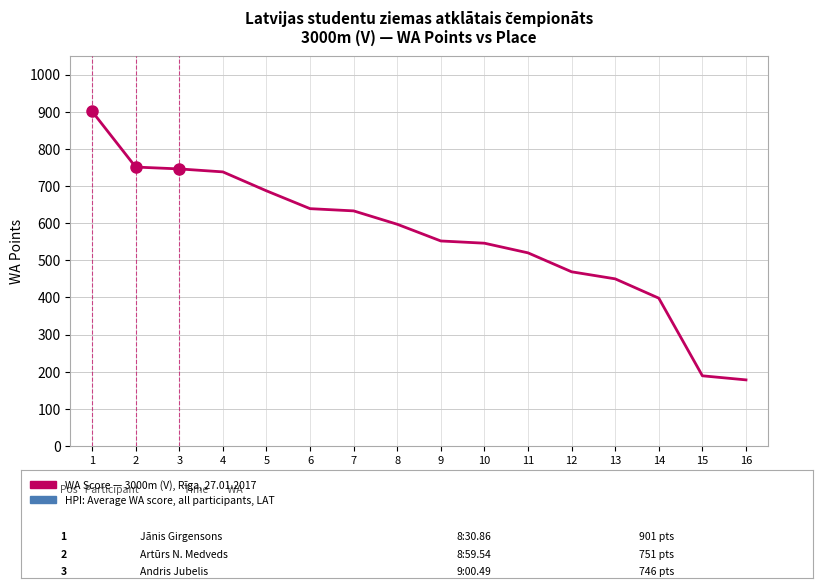

Which has a higher value, 3 or 10?

3